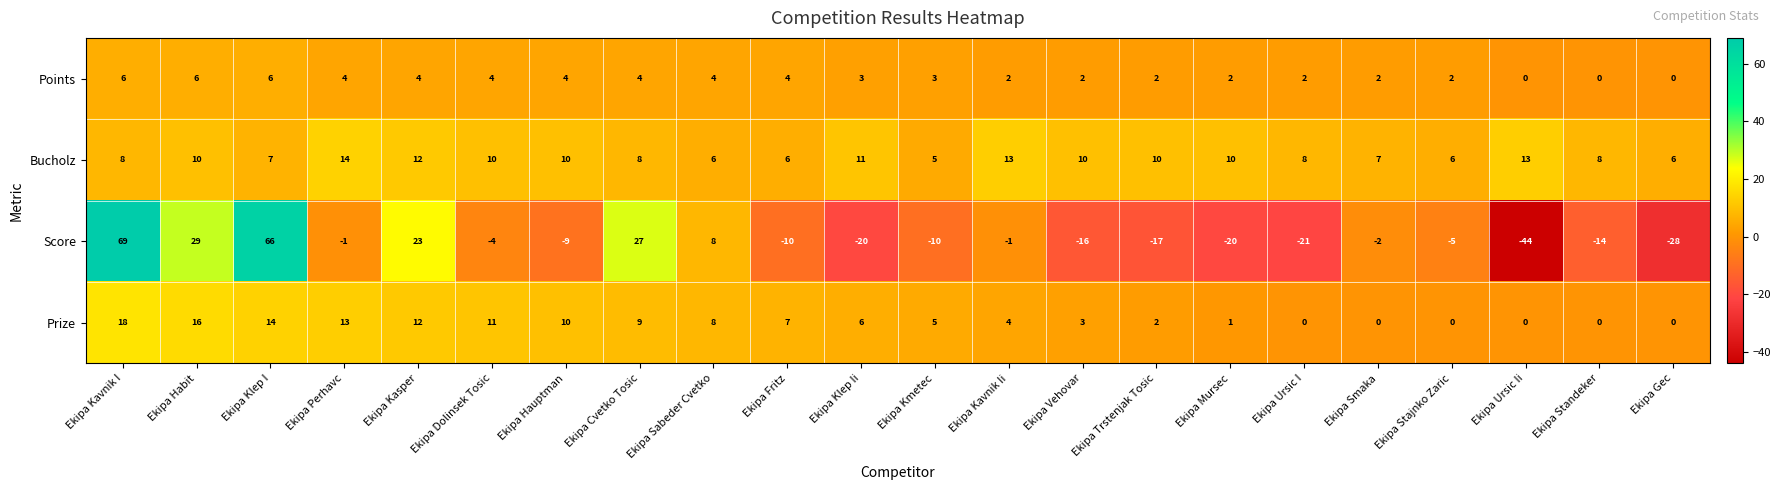

How many series are shown in this chart?

4